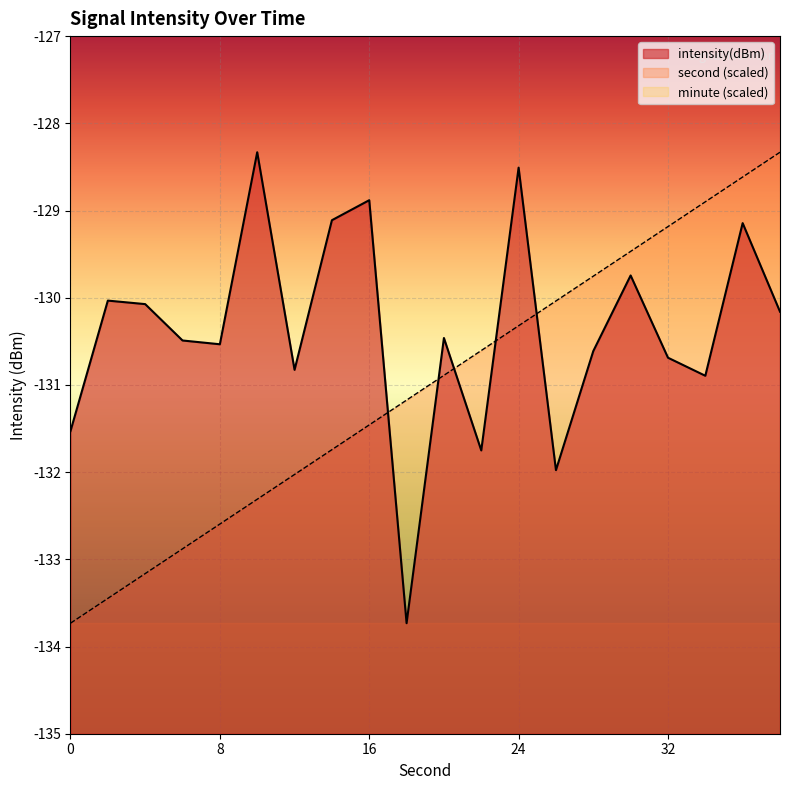

What is the greatest value displayed?

-128.3